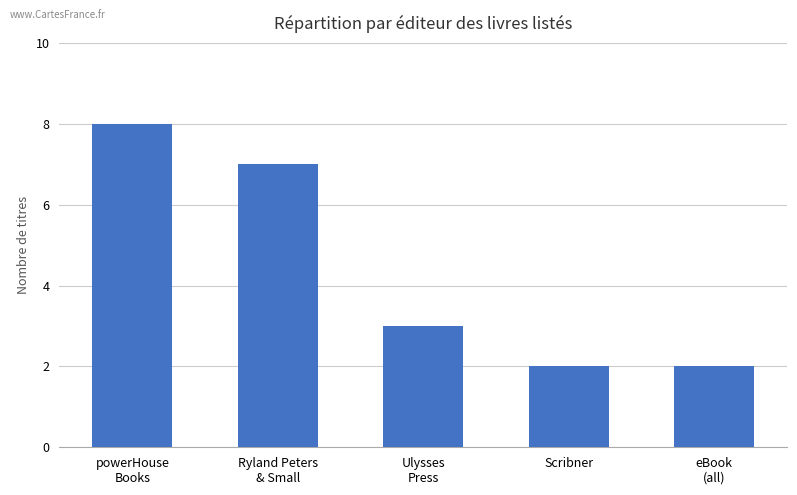

What is the difference between the second highest and minimum values?

5